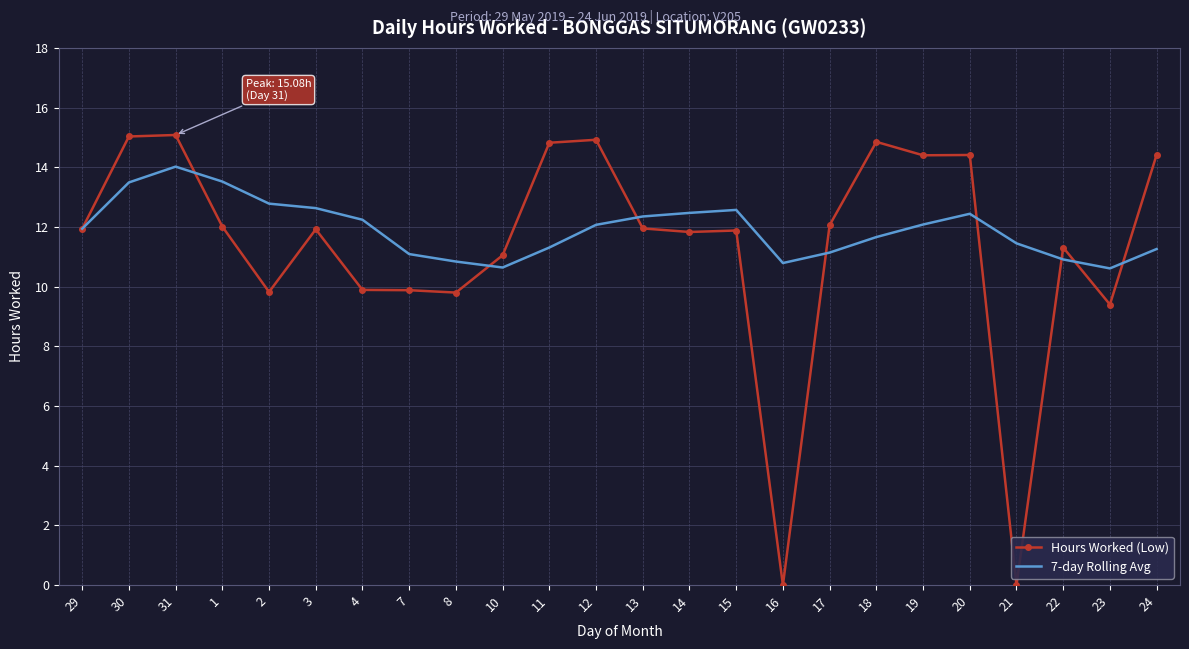

Which series changed the most between 14 and 21?

Hours Worked (Low)